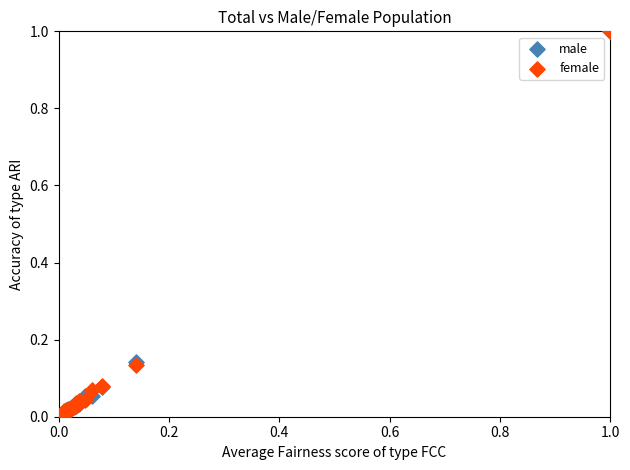

What are all the series names shown in the legend?

male, female